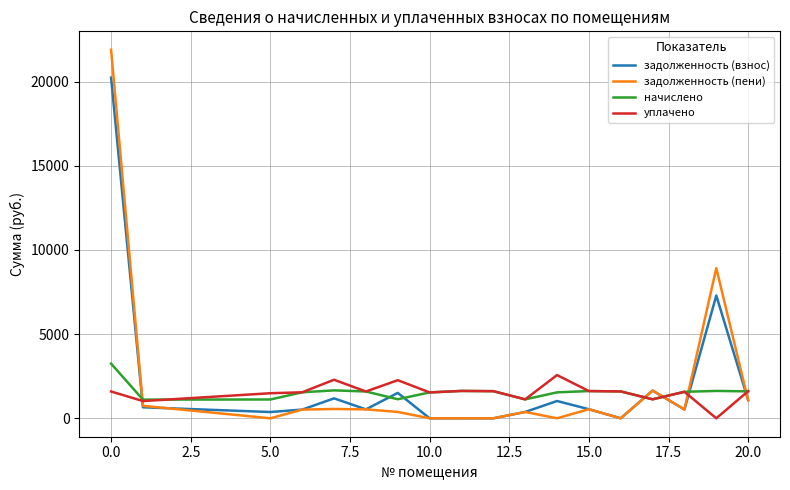

What is the maximum value shown in the chart?

21897.4